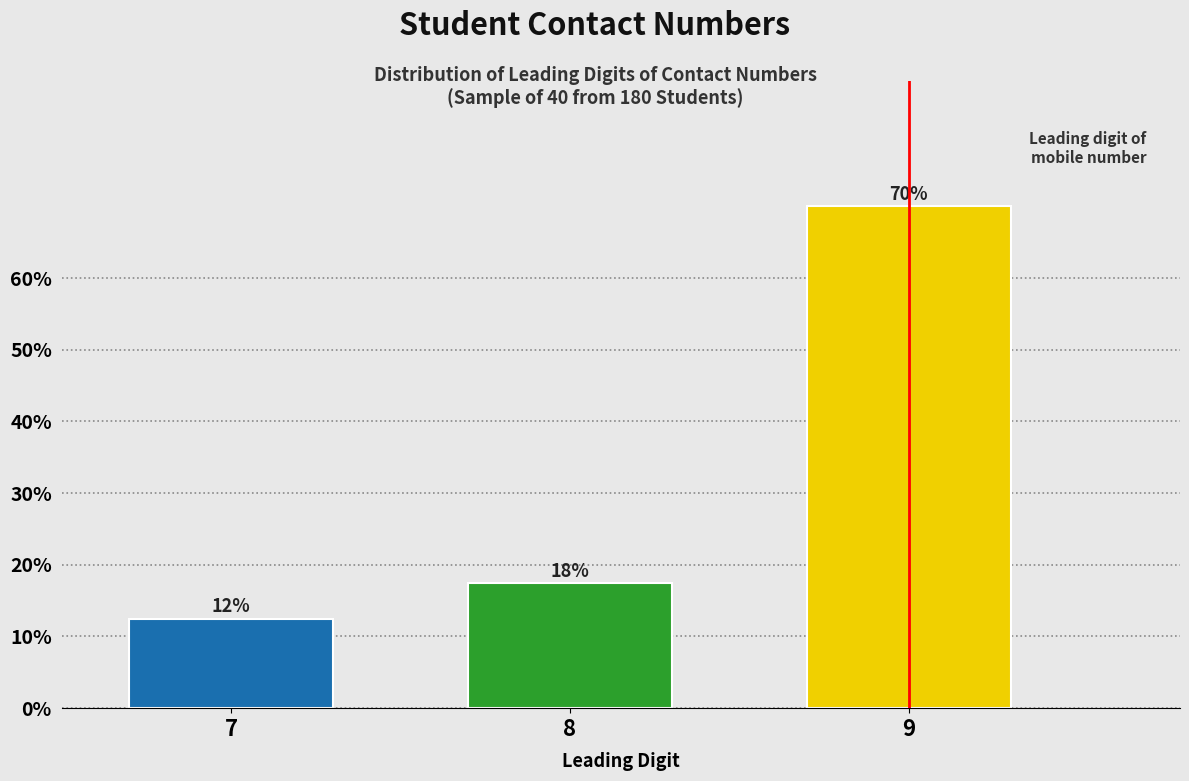

How many bars are there in total?

3